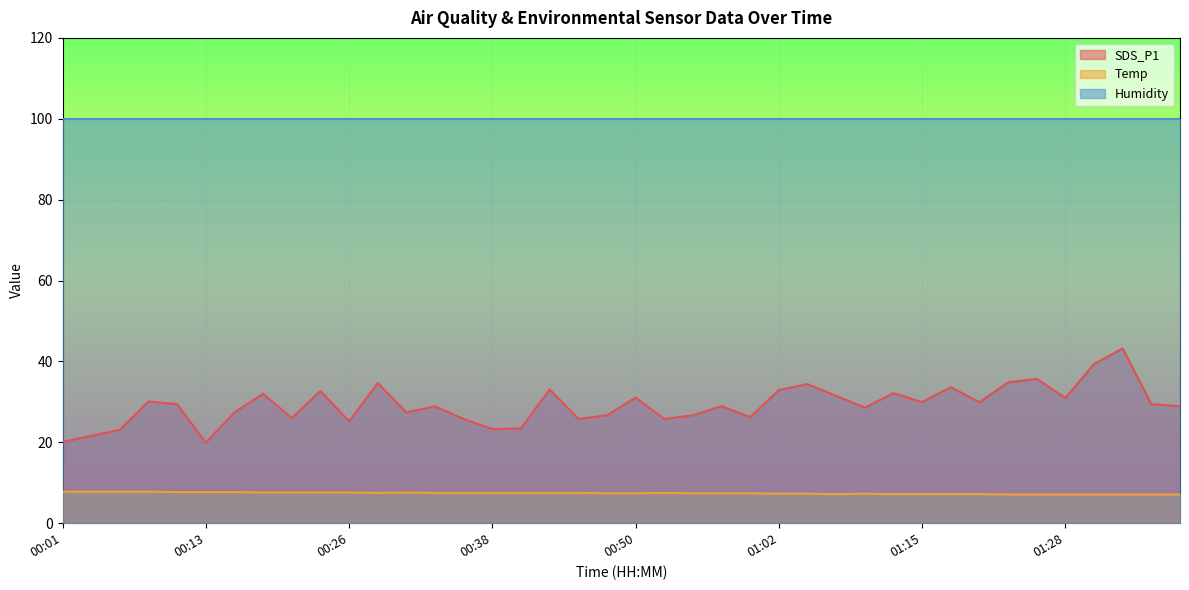

At which label does SDS_P1 first exceed 29?

00:08